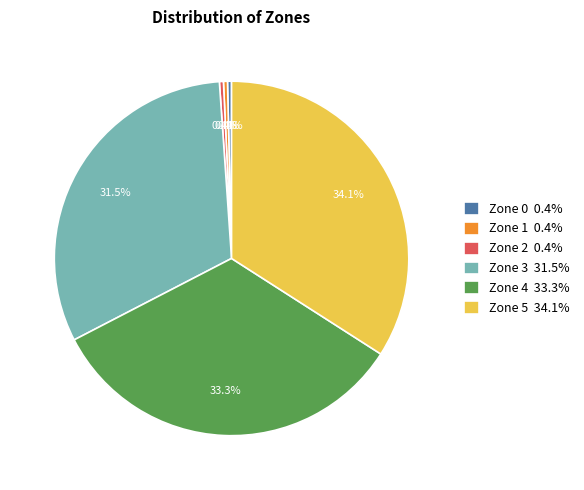

To the nearest percent, what is the combined percentage of Zone 0 and Zone 3?

32%